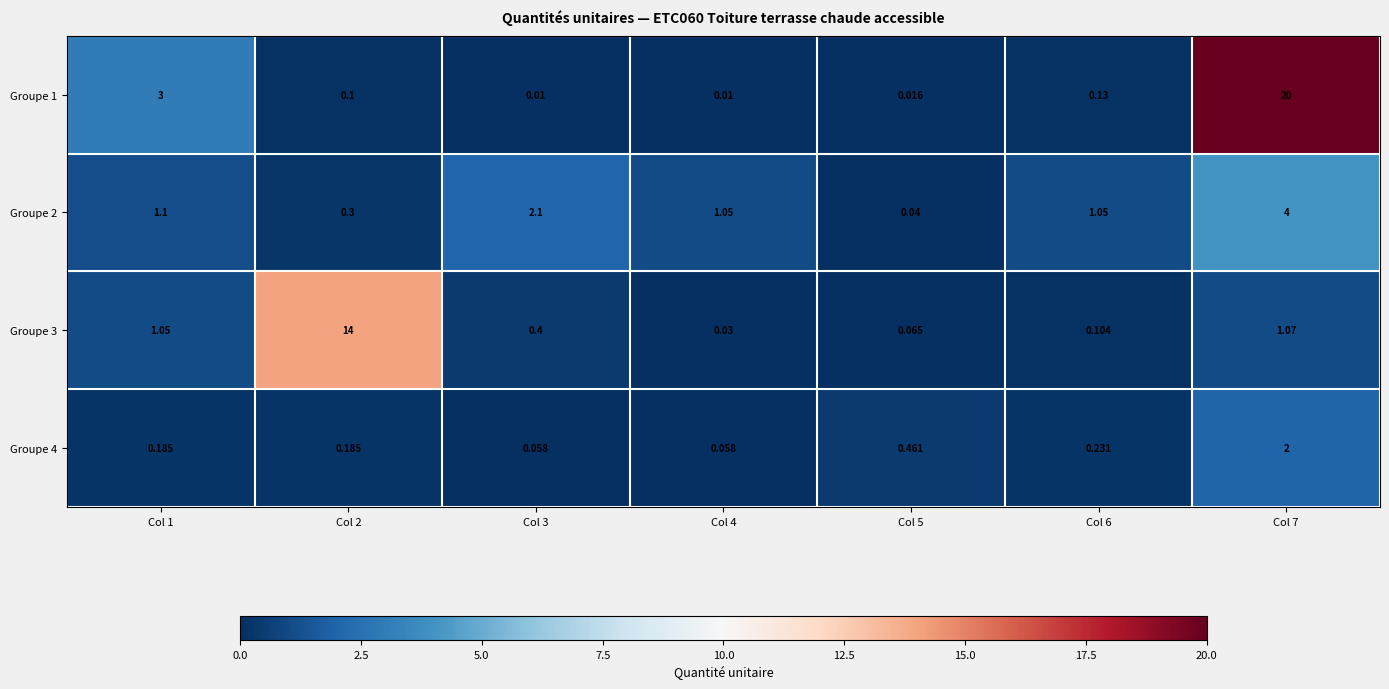

Which series has the largest range (max minus min)?

Groupe 1